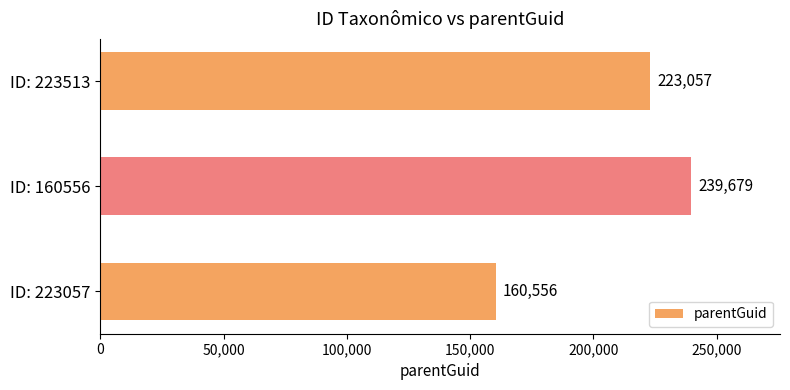

What is the maximum value shown in the chart?

239679